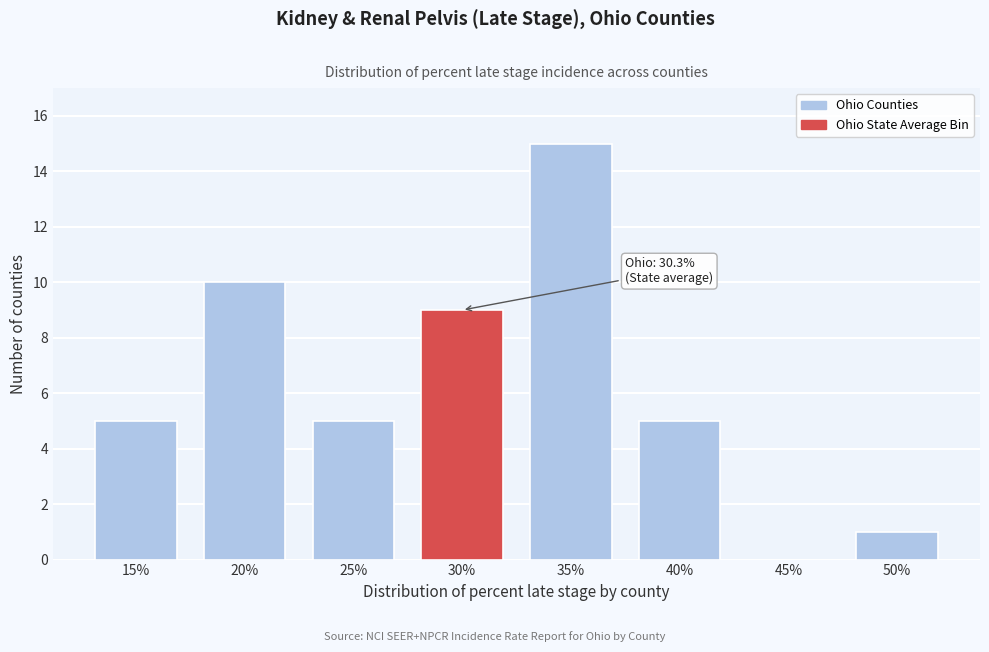

Reading left to right, transcribe all the data shown in this chart.

15%=5	20%=10	25%=5	30%=9	35%=15	40%=5	45%=0	50%=1